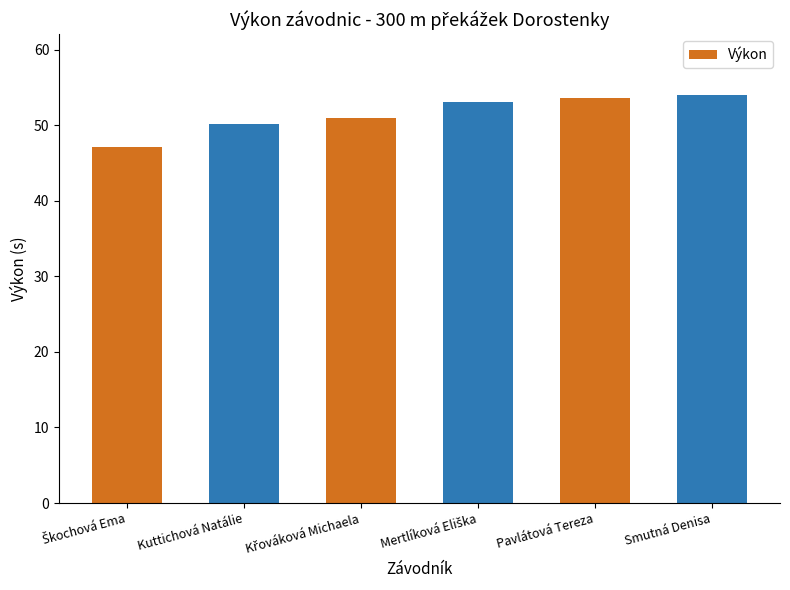

At which label is the value closest to 50?

Kuttichová Natálie